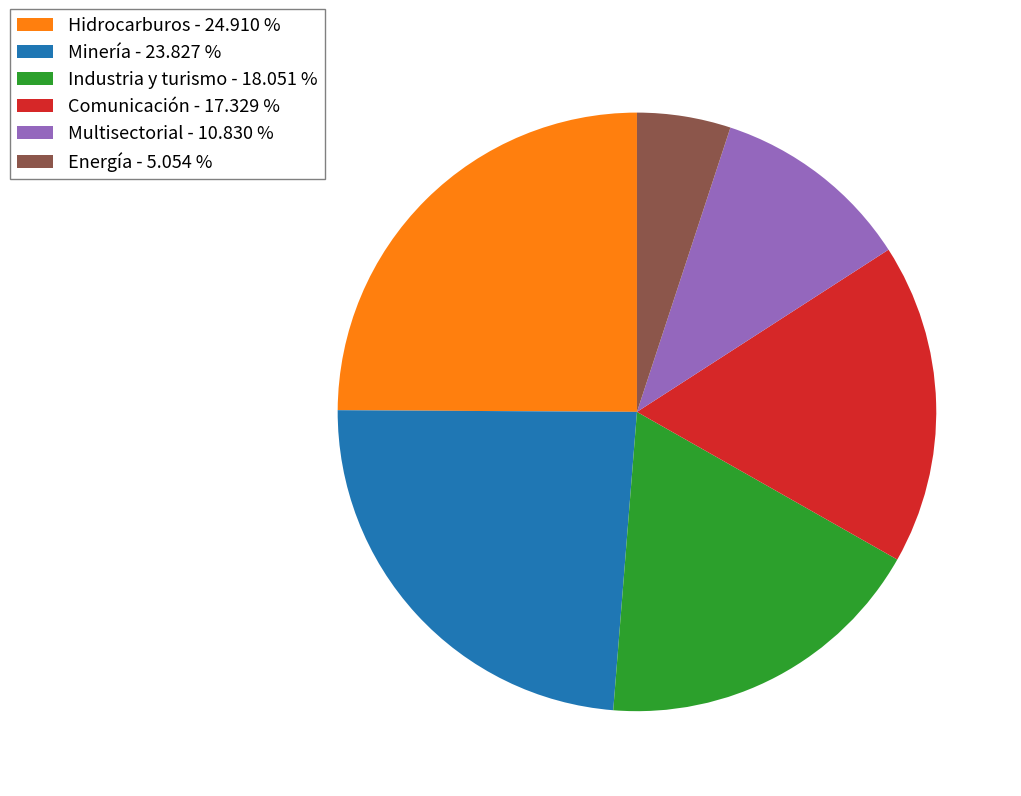

Combined, do Industria y turismo - 18.051 % and Energía - 5.054 % account for over 50%?

No